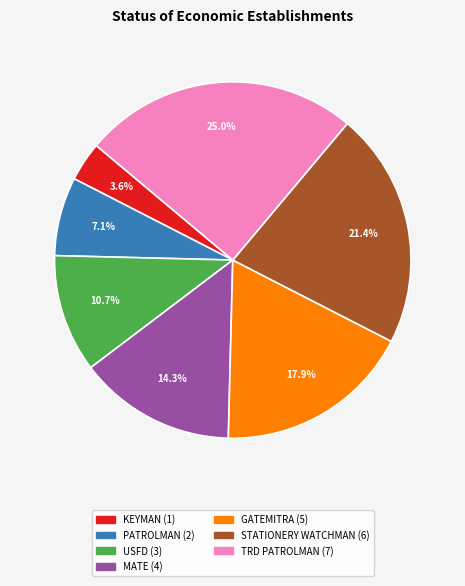

To the nearest percent, what is the difference between the largest and smallest slice percentages?

21%